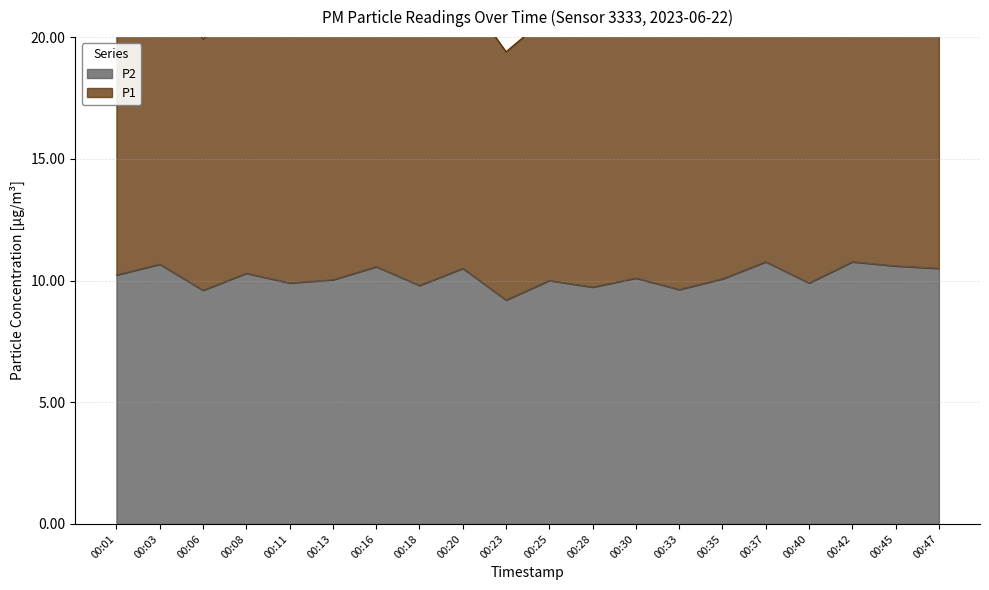

Does the chart have visible grid lines?

Yes